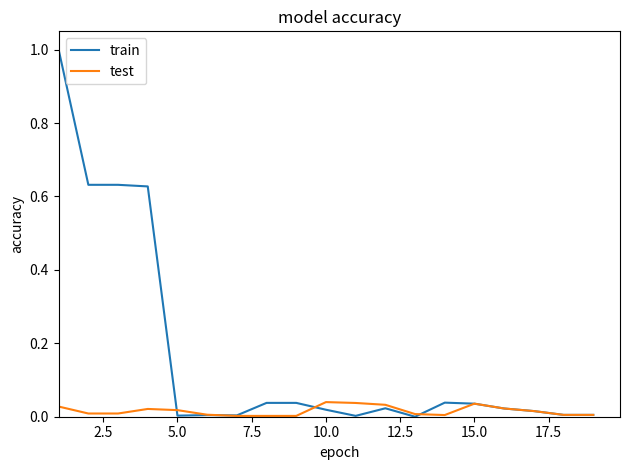

List the series in order of their overall mean, lowest first.

test, train